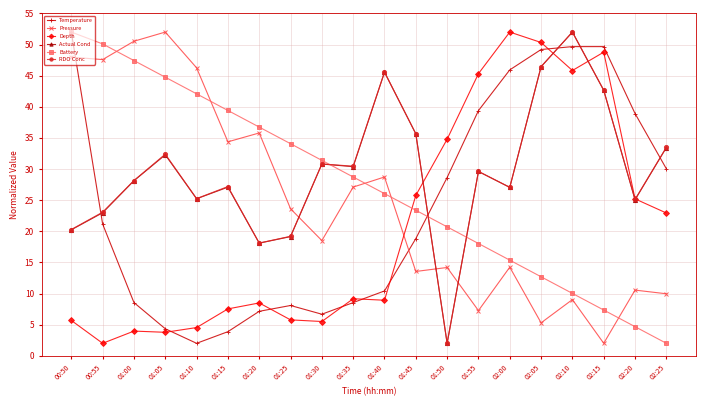

What is the label of the 8th point from the left?

01:25